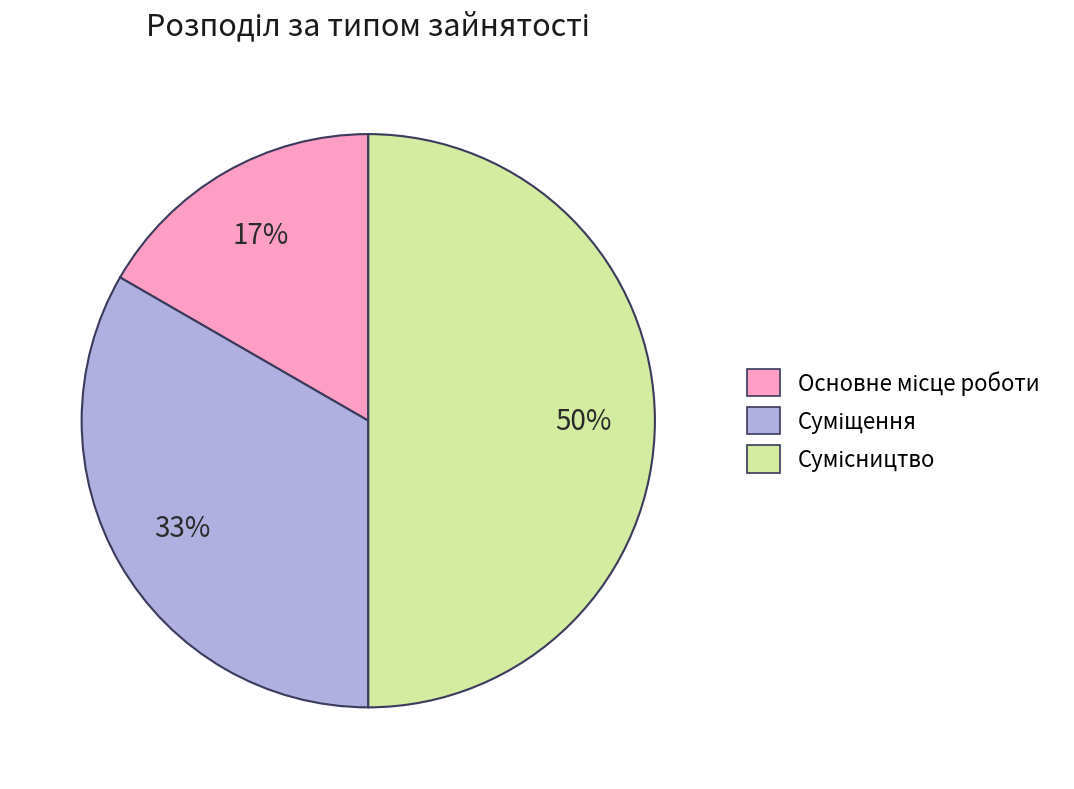

To the nearest percent, what is the difference between the largest and smallest slice percentages?

33%